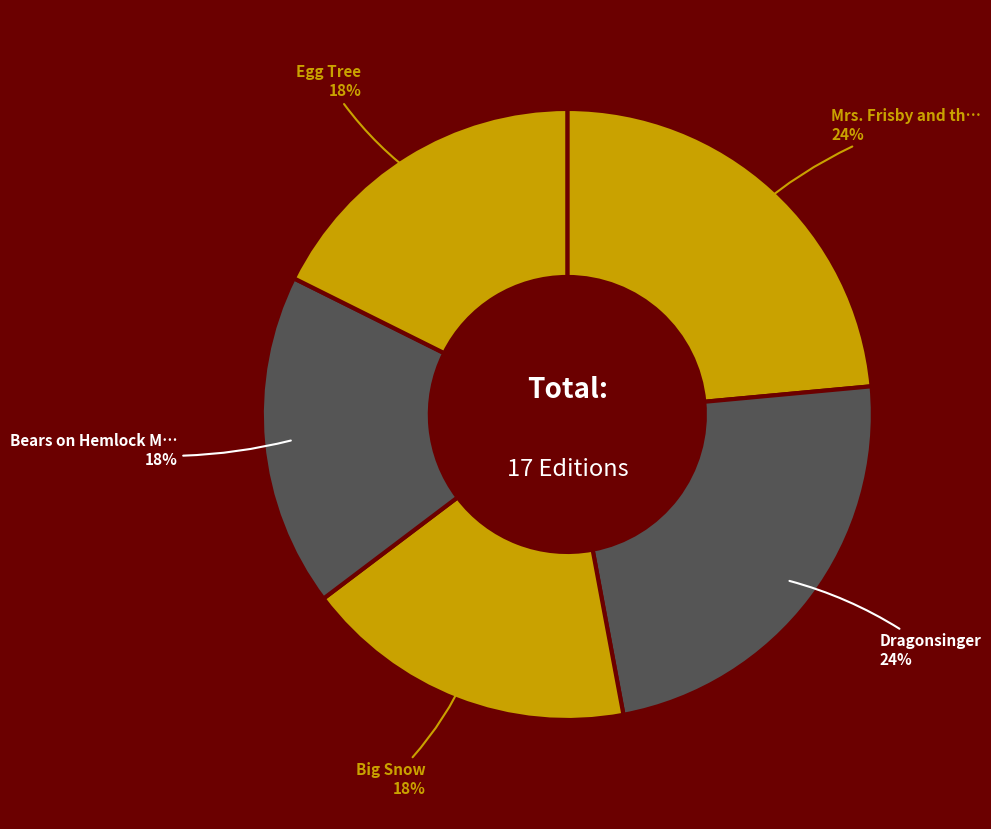

To the nearest percent, what is the average slice percentage?

20%